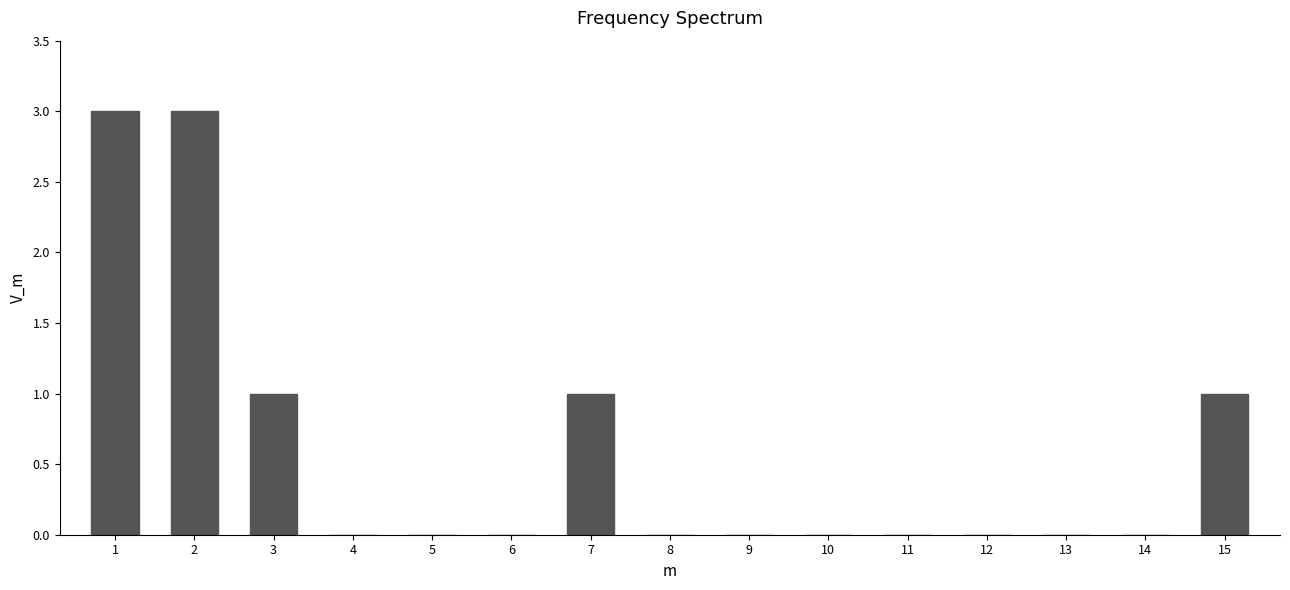

Reading right to left, list all the values displayed in this chart.

15=1	14=0	13=0	12=0	11=0	10=0	9=0	8=0	7=1	6=0	5=0	4=0	3=1	2=3	1=3